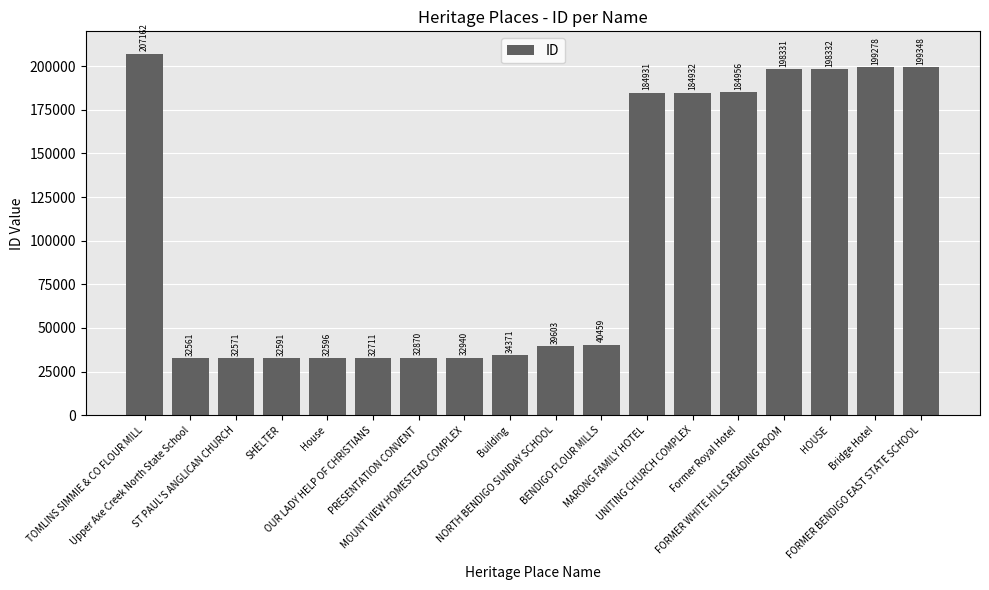

What is the difference between the maximum and minimum values?

174601